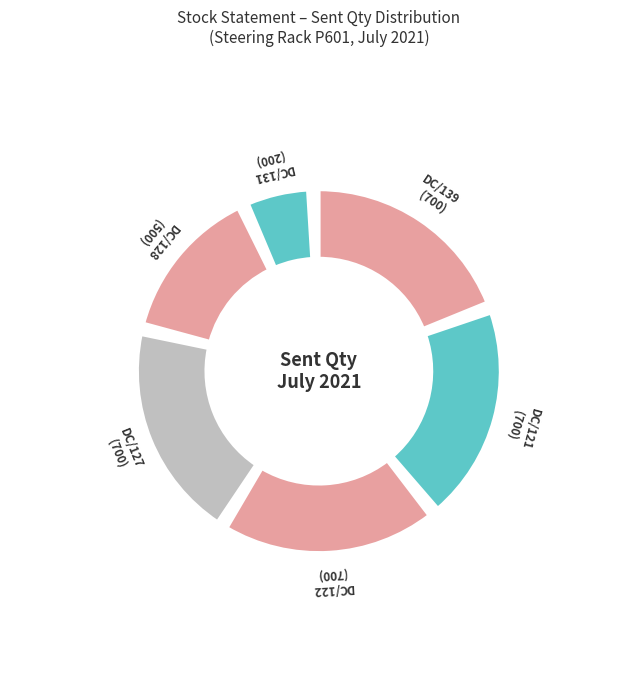

The DC/127 slice represents 34% of the pie. True or false?

False